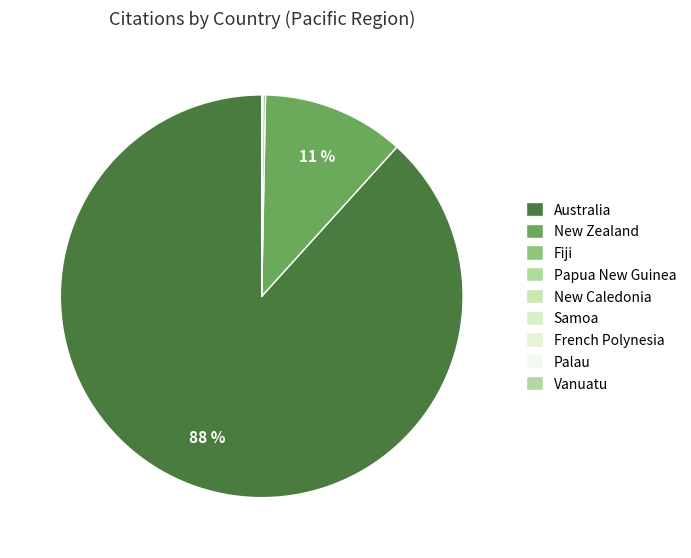

Between Palau and French Polynesia, which is larger?

Palau